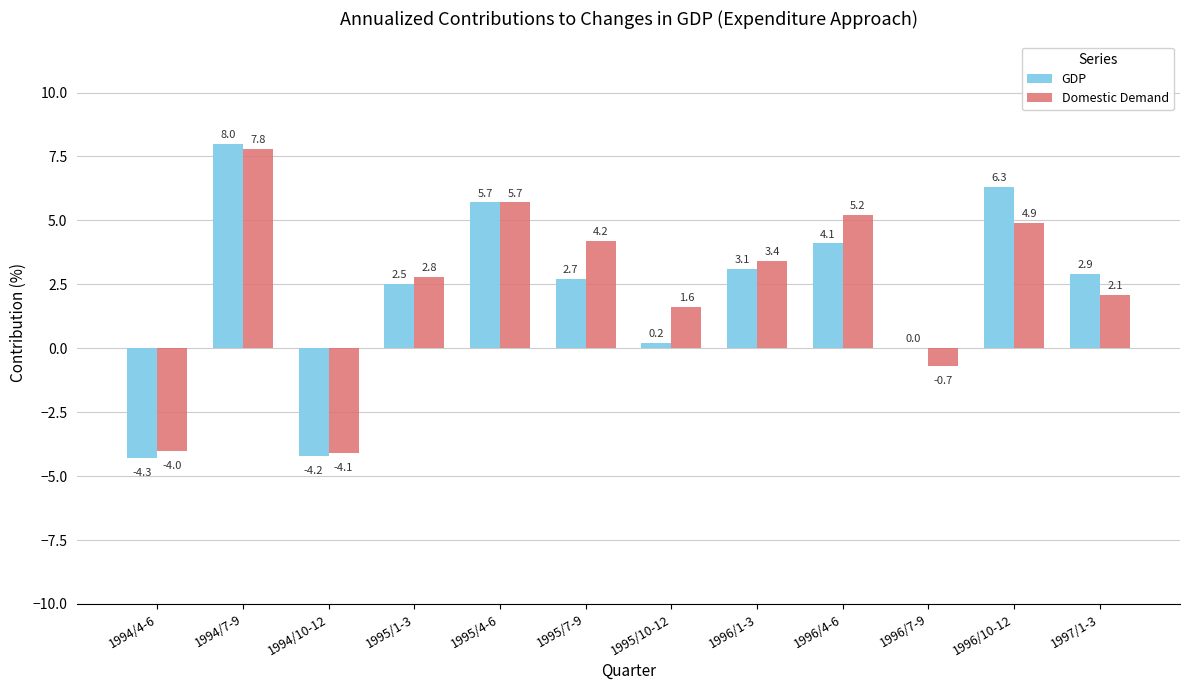

How many categories are shown in the chart?

12